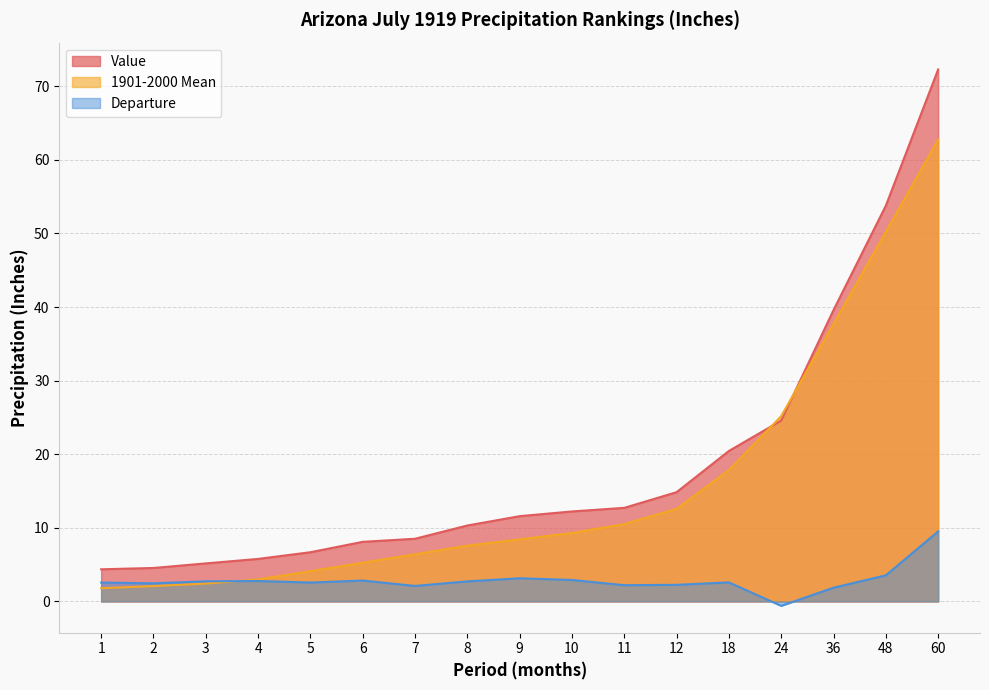

What is the total value across all series at 11?

25.4